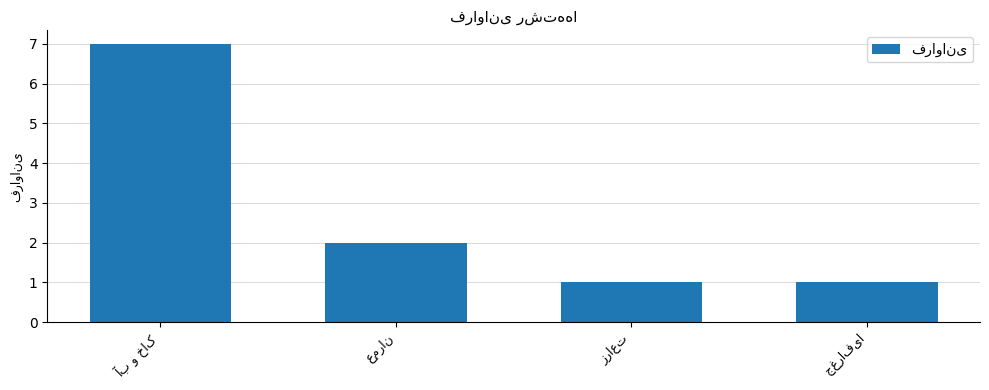

What is the maximum value shown in the chart?

7